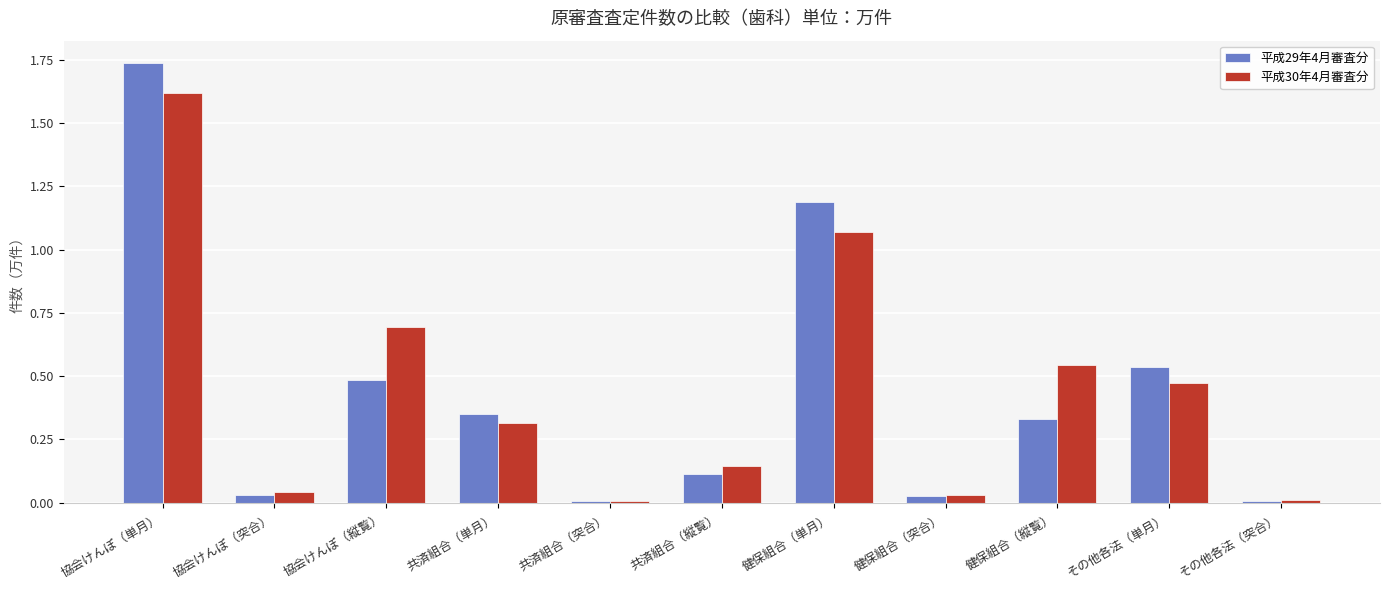

At which label does 平成29年4月審査分 reach its peak?

協会けんぽ（単月）